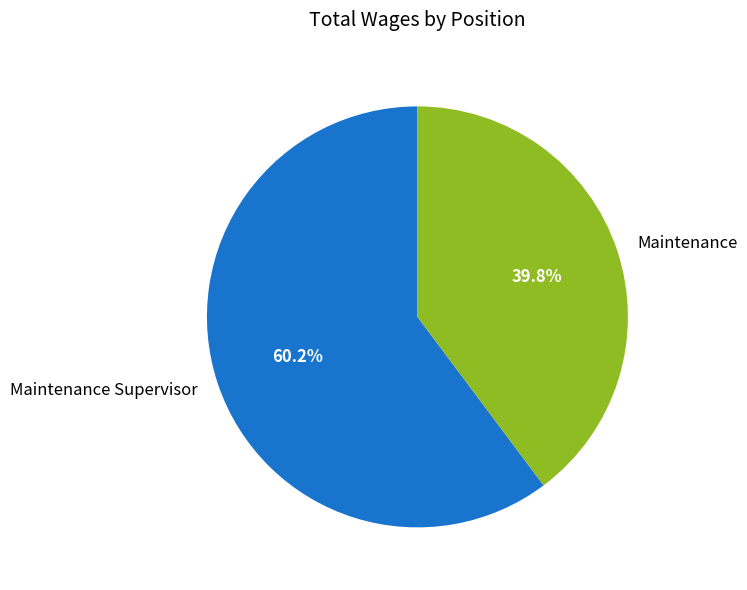

What is the smallest slice in the pie chart?

Maintenance